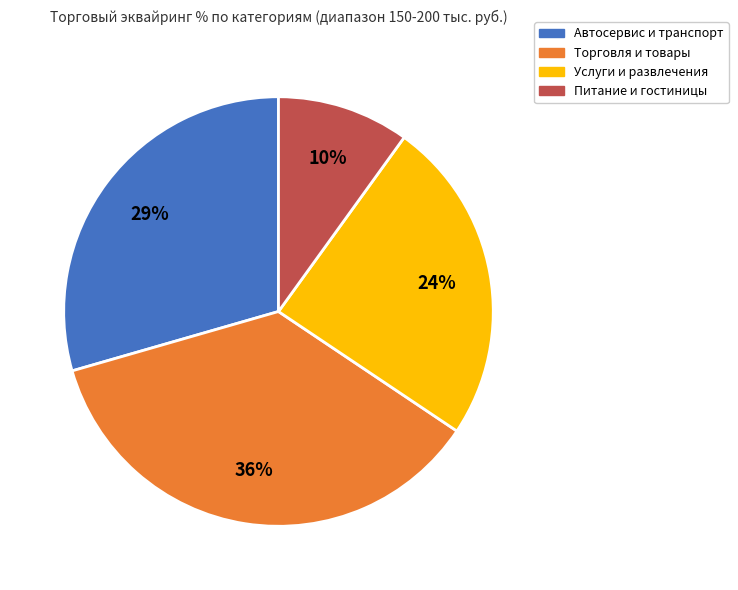

Does any single category account for the majority?

No